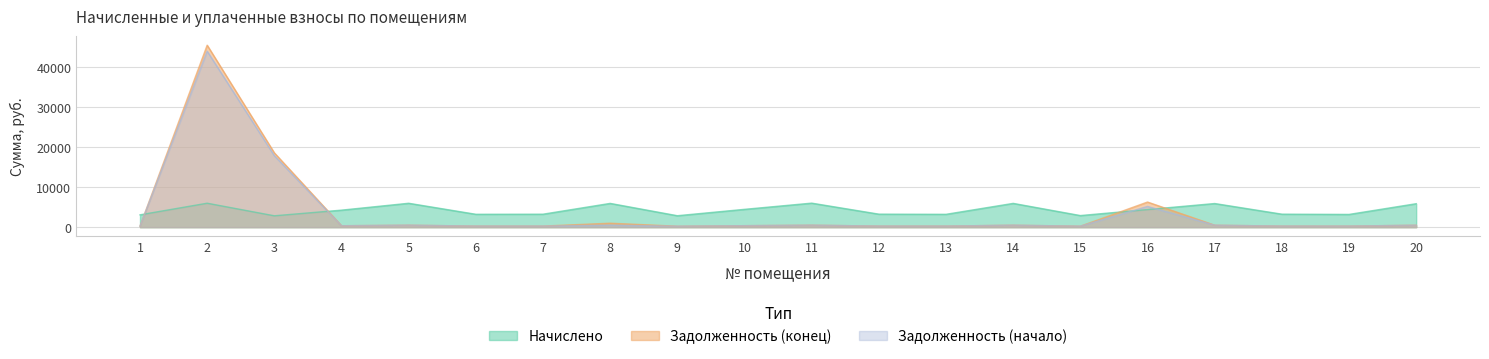

At which label does Задолженность (конец) reach its minimum?

9